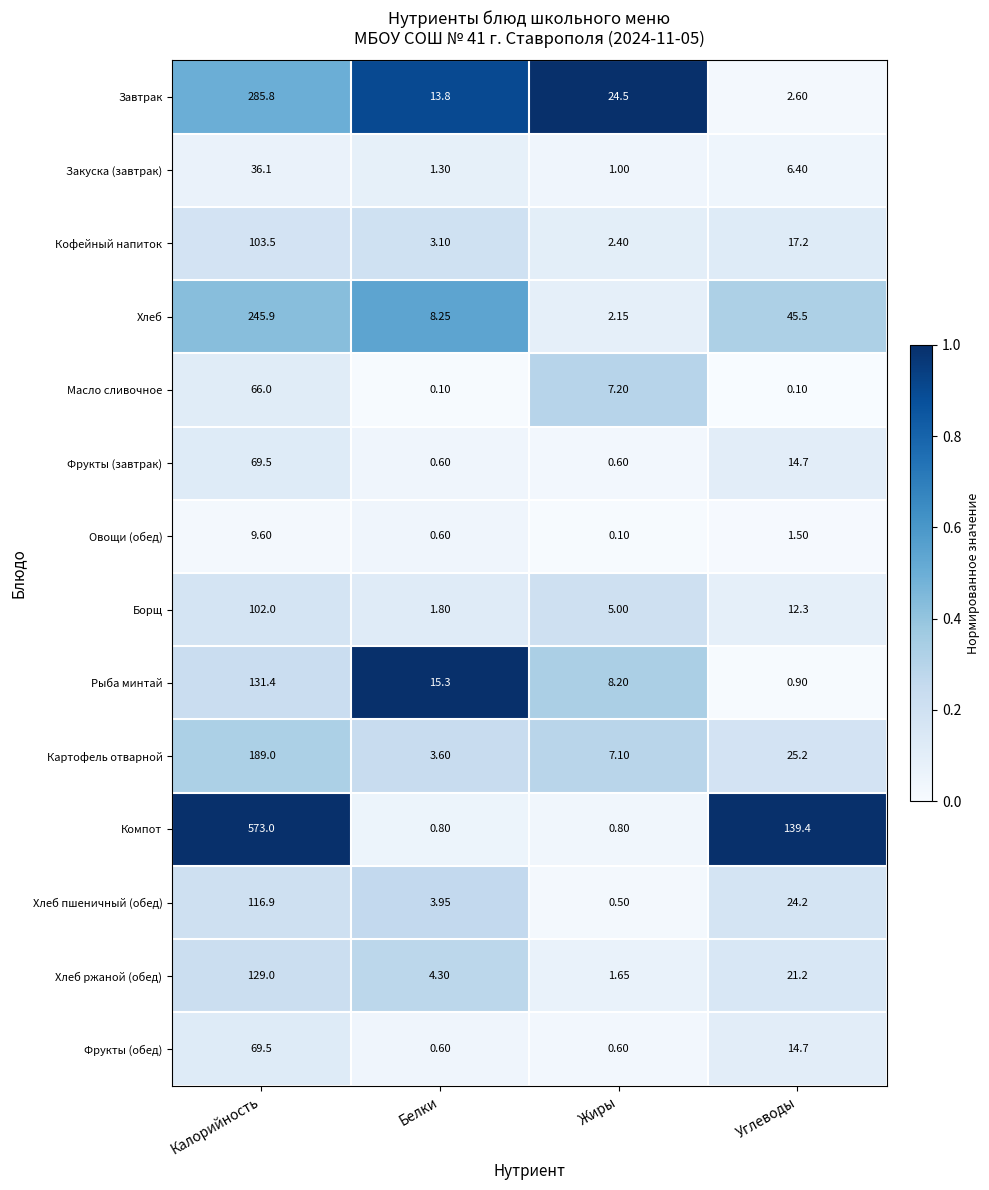

At which label does Закуска (завтрак) first exceed 6?

Калорийность